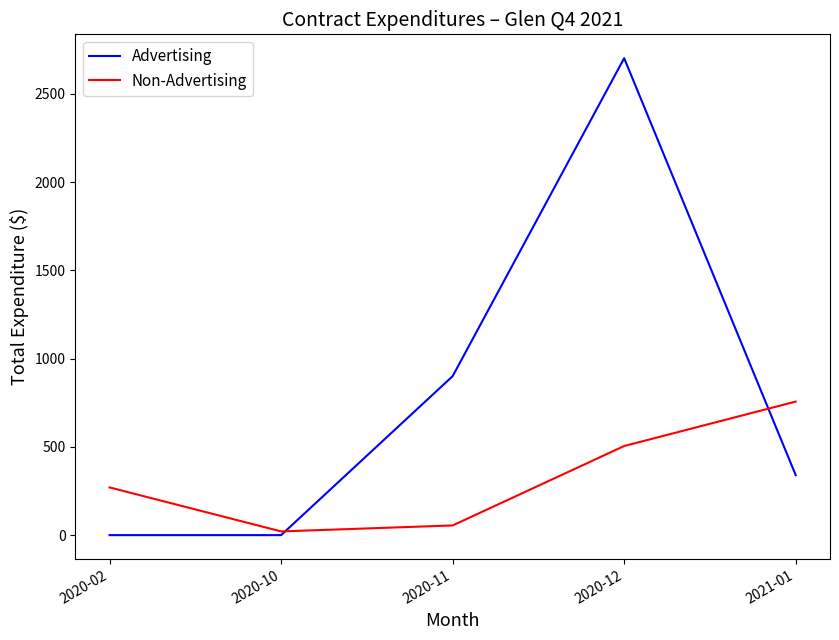

Between 2020-02 and 2021-01, which series saw the biggest shift?

Non-Advertising